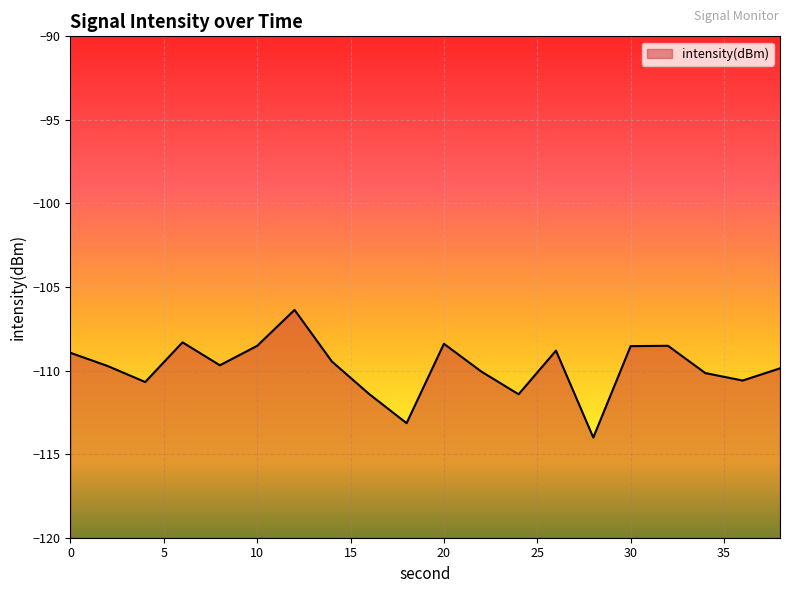

Reading right to left, extract all data points from this chart.

-109.9	-110.6	-110.1	-108.5	-108.5	-114.0	-108.8	-111.4	-110.1	-108.4	-113.1	-111.4	-109.5	-106.4	-108.5	-109.7	-108.3	-110.7	-109.7	-108.9